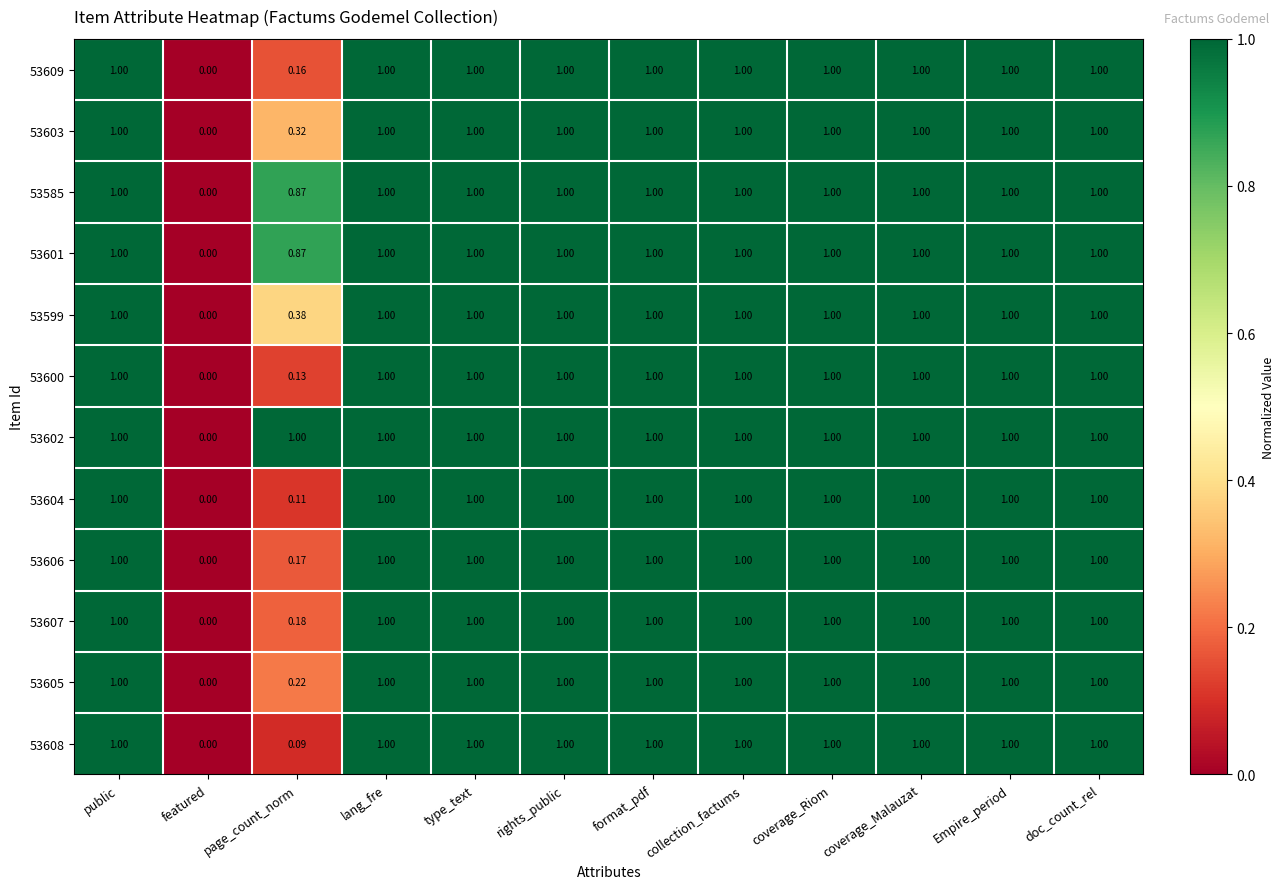

Where is 53608 nearest to the value 0?

featured